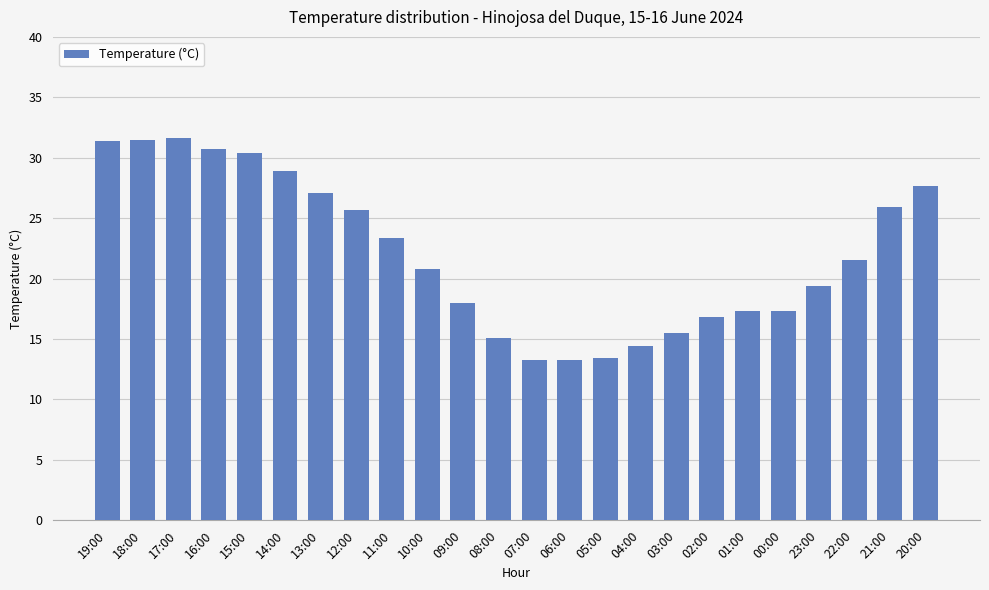

What is the minimum value shown in the chart?

13.3